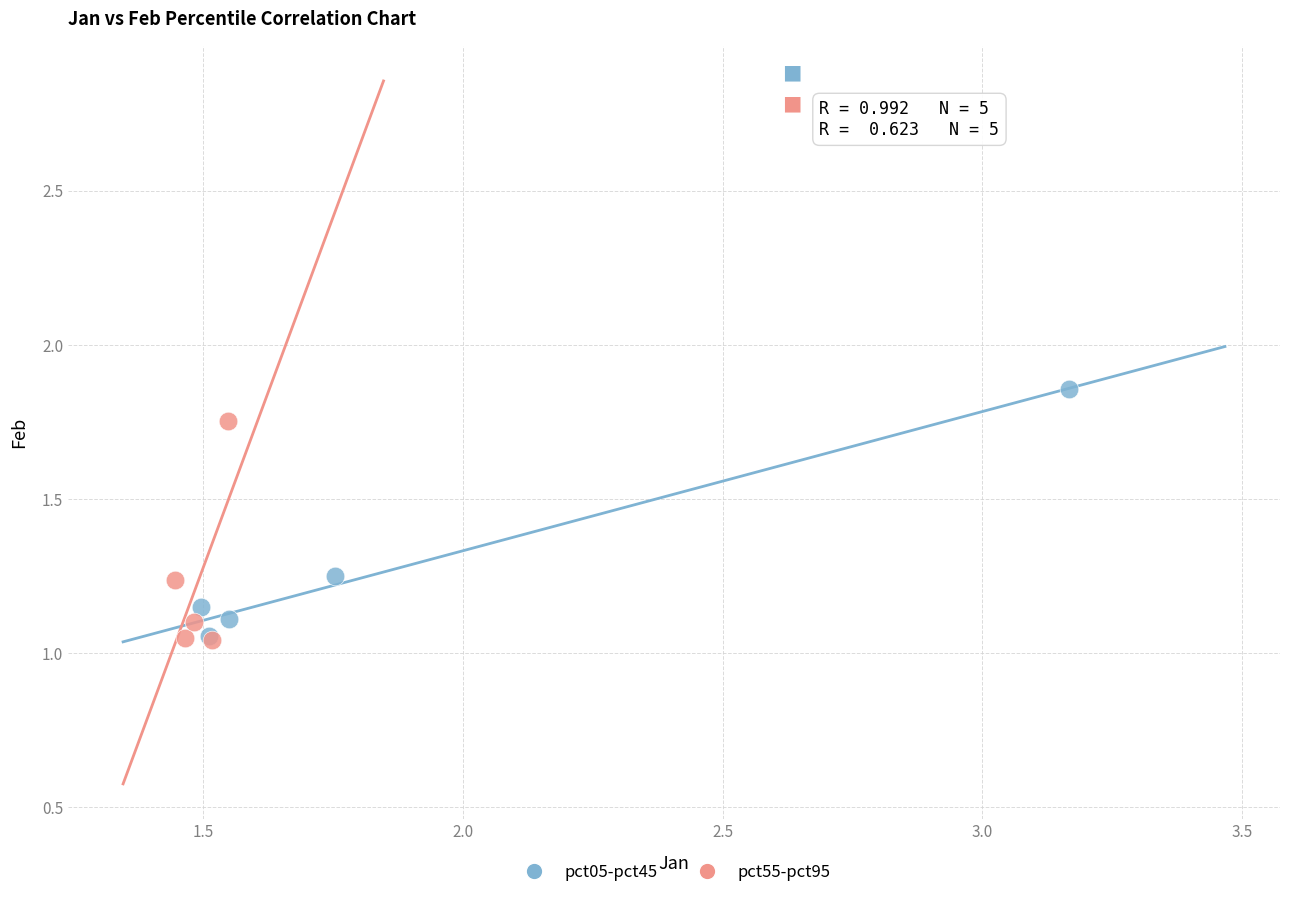

Which series reaches the maximum Y coordinate?

pct05-pct45